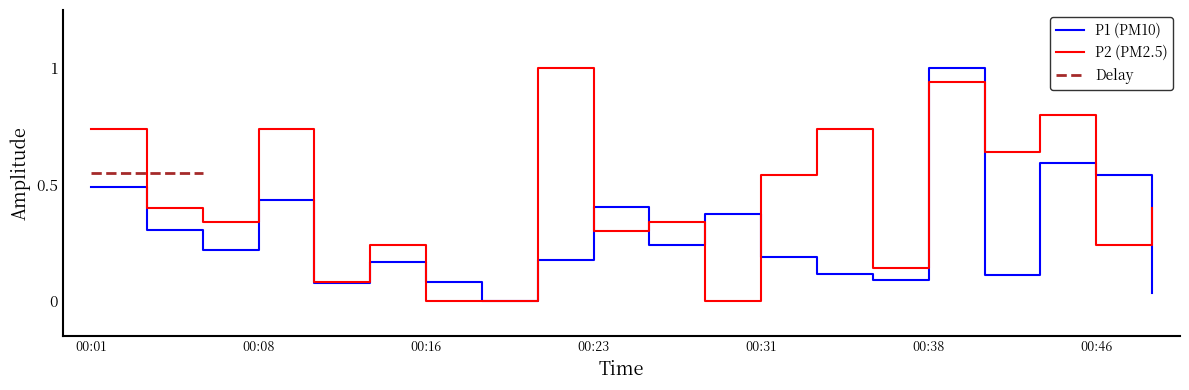

The P2 (PM2.5) series shows 0.3 at 00:38. True or false?

False